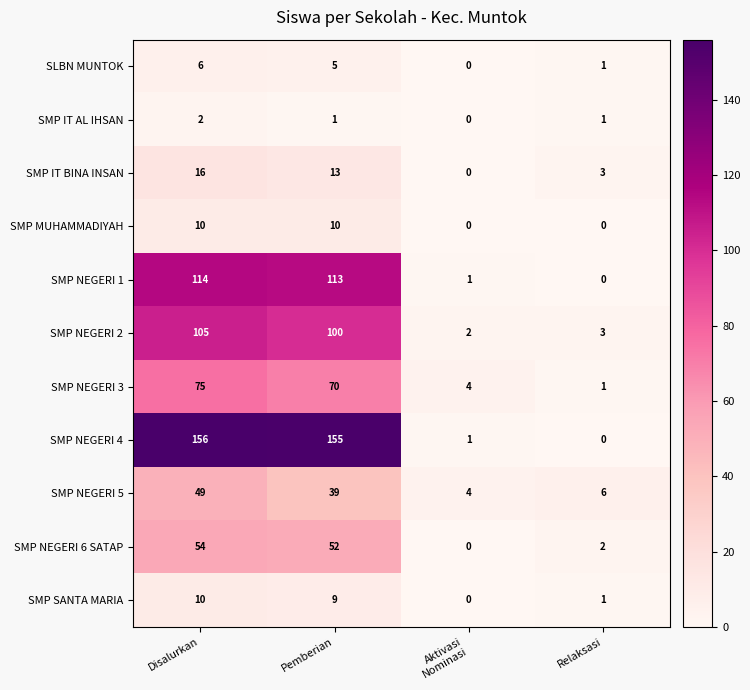

At how many categories does at least one series exceed 149?

2